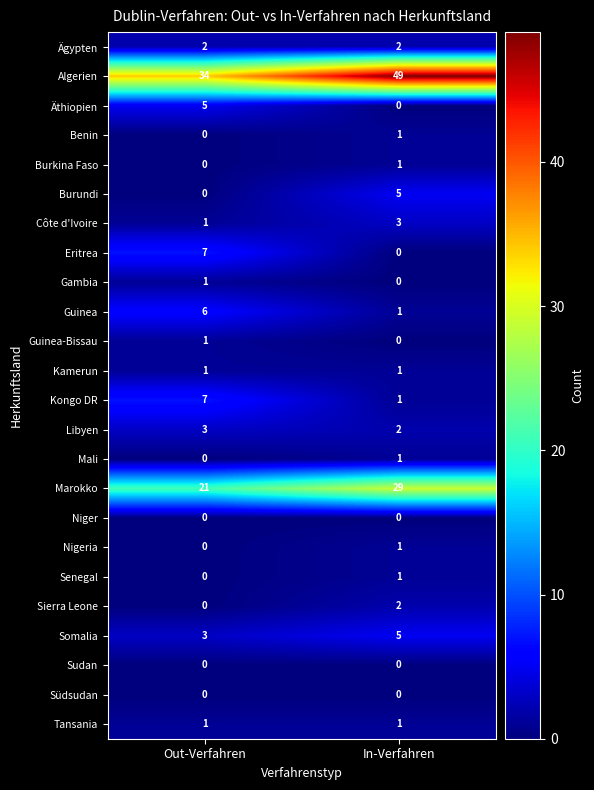

Rank the categories by Libyen value from lowest to highest.

In-Verfahren, Out-Verfahren